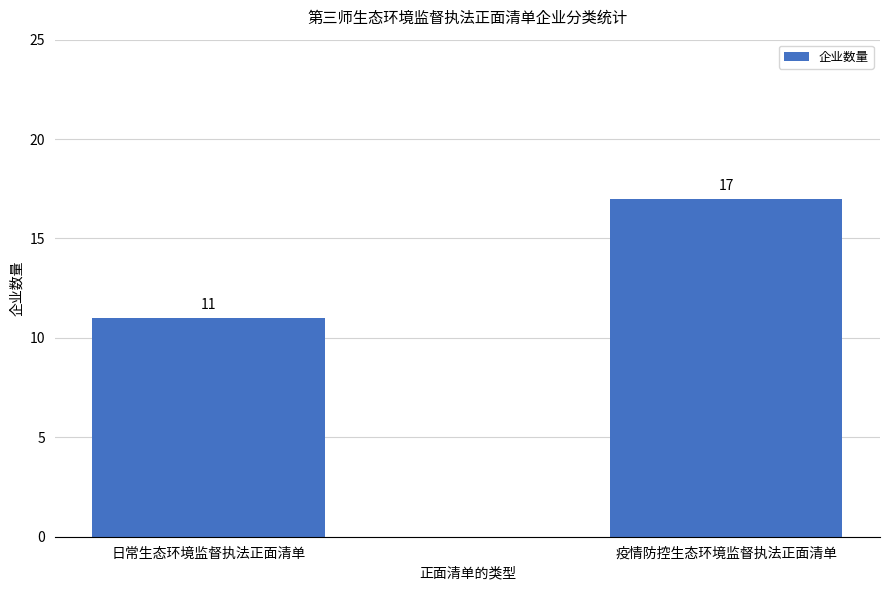

What is the sum of the values at 疫情防控生态环境监督执法正面清单 and 日常生态环境监督执法正面清单?

28